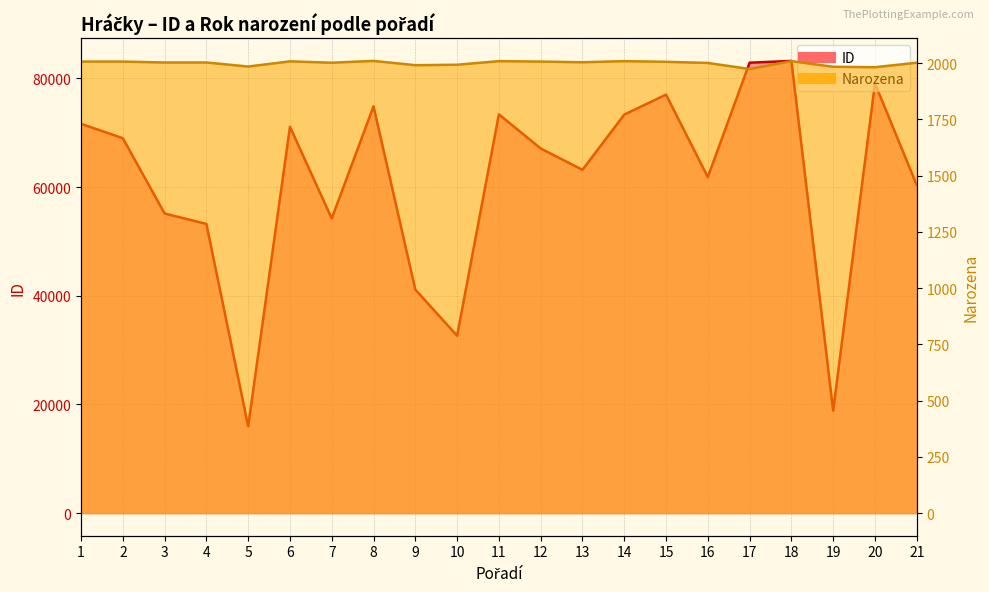

Does the chart display data point markers on the line(s)?

No